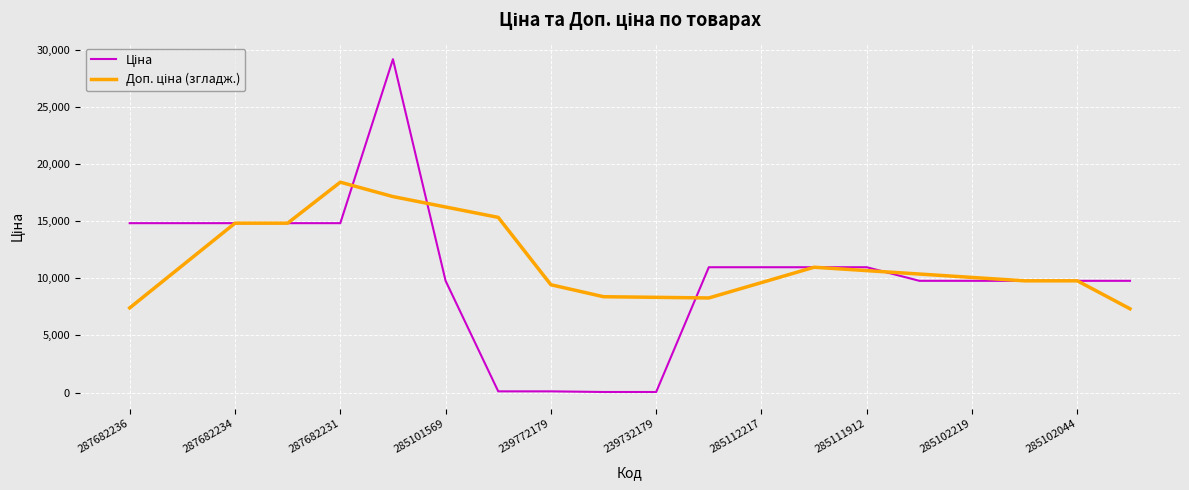

What is the maximum value shown in the chart?

29152.3